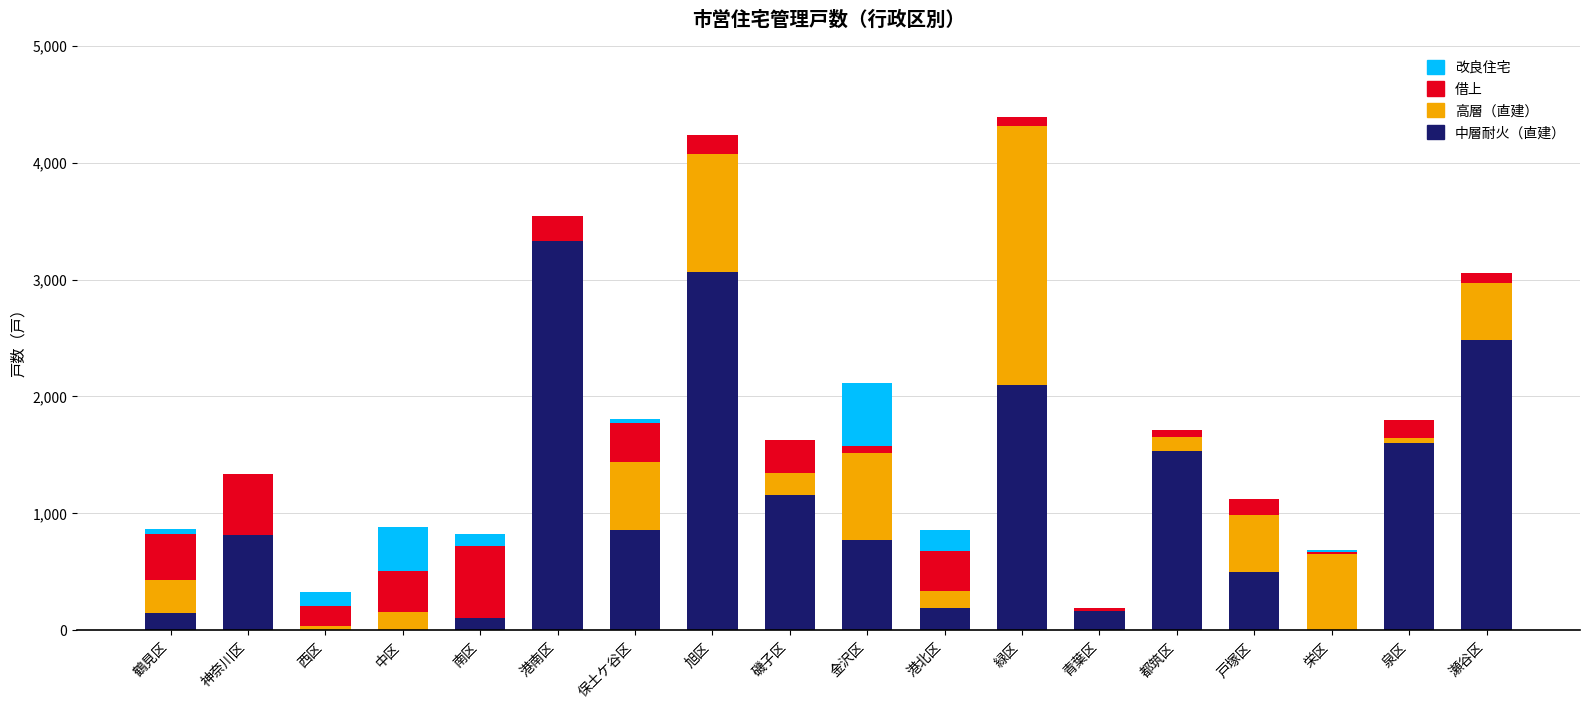

True or false: 中層耐火（直建） has a value of 147 at 鶴見区.

True